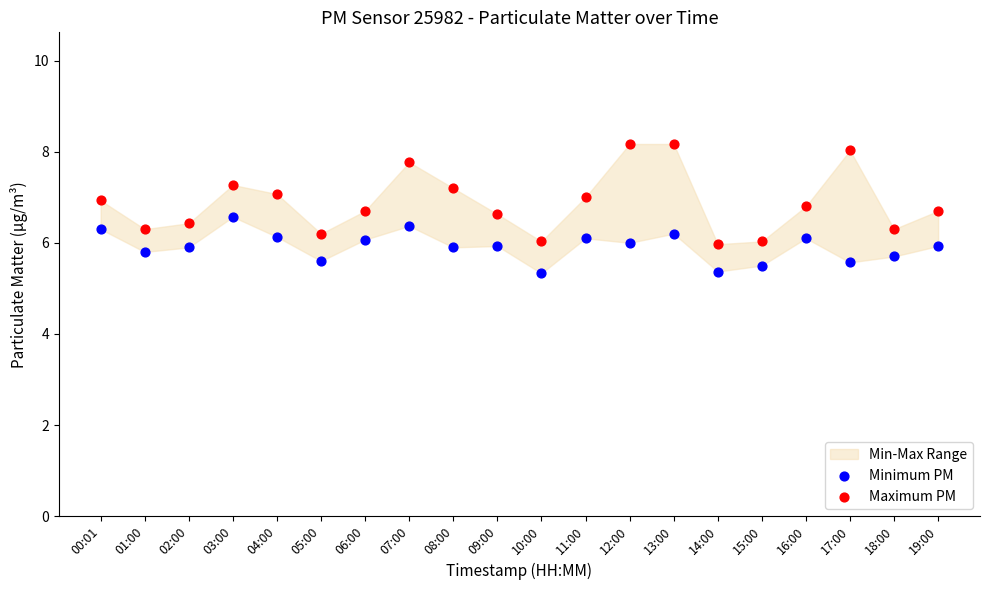

Which series has the widest spread of Y values?

Maximum PM